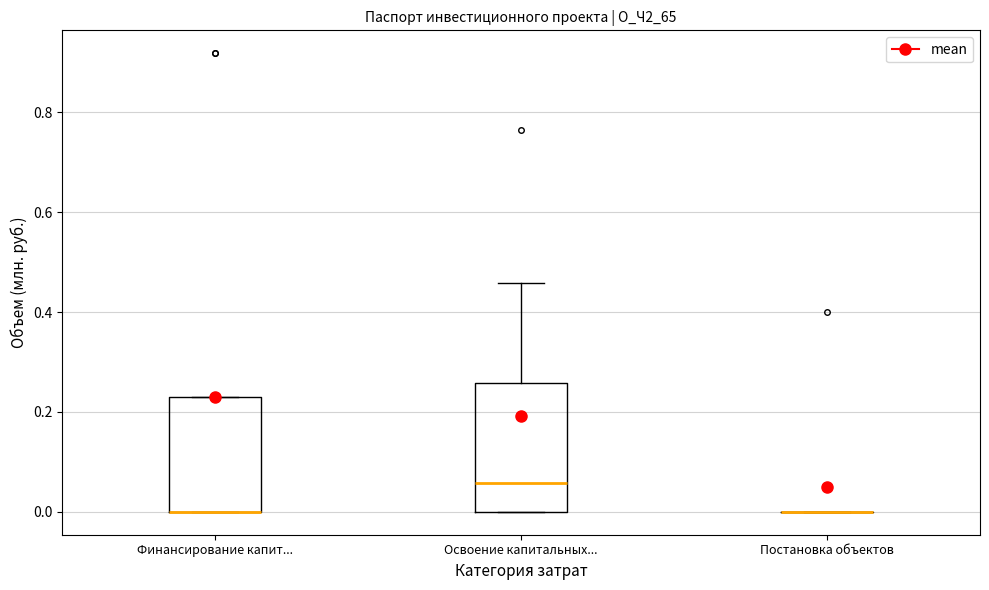

Reading left to right, transcribe this box plot: for each box, give where its median line is, the range the box spans, and where its two whiskers end, as read against the y-axis. The values are not printed on the chart, so give them approximately, as read against the axis.

Финансирование капит...: median 0.00 (drawn on the box's lower edge), box 0.00 to 0.22, whiskers 0.00 to 0.22
Освоение капитальных...: median 0.06, box 0.00 to 0.26, whiskers 0.00 to 0.46
Постановка объектов: box collapsed to a line at 0.00, whiskers 0.00 to 0.00